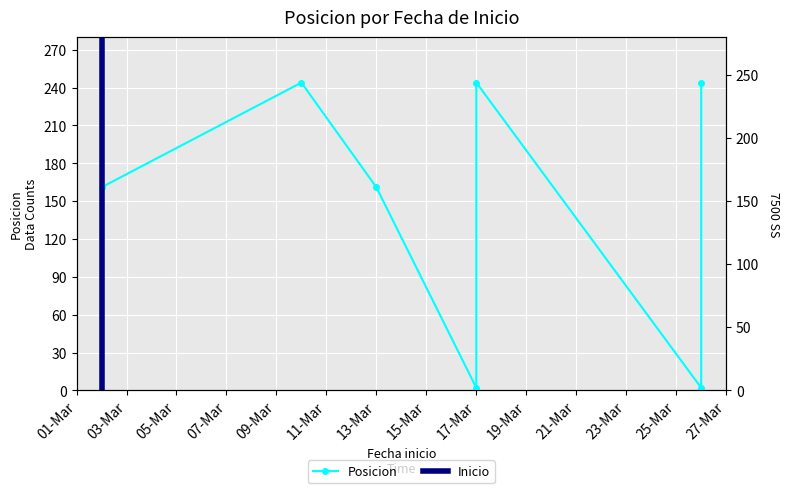

How many points are higher than both their immediate neighbors (excluding endpoints)?

2